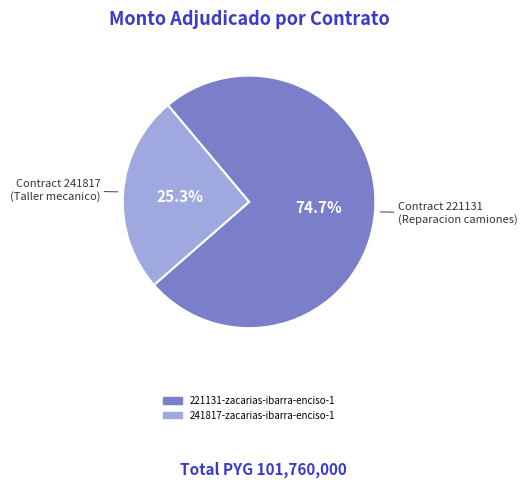

Between 221131-zacarias-ibarra-enciso-1 and 241817-zacarias-ibarra-enciso-1, which is larger?

221131-zacarias-ibarra-enciso-1